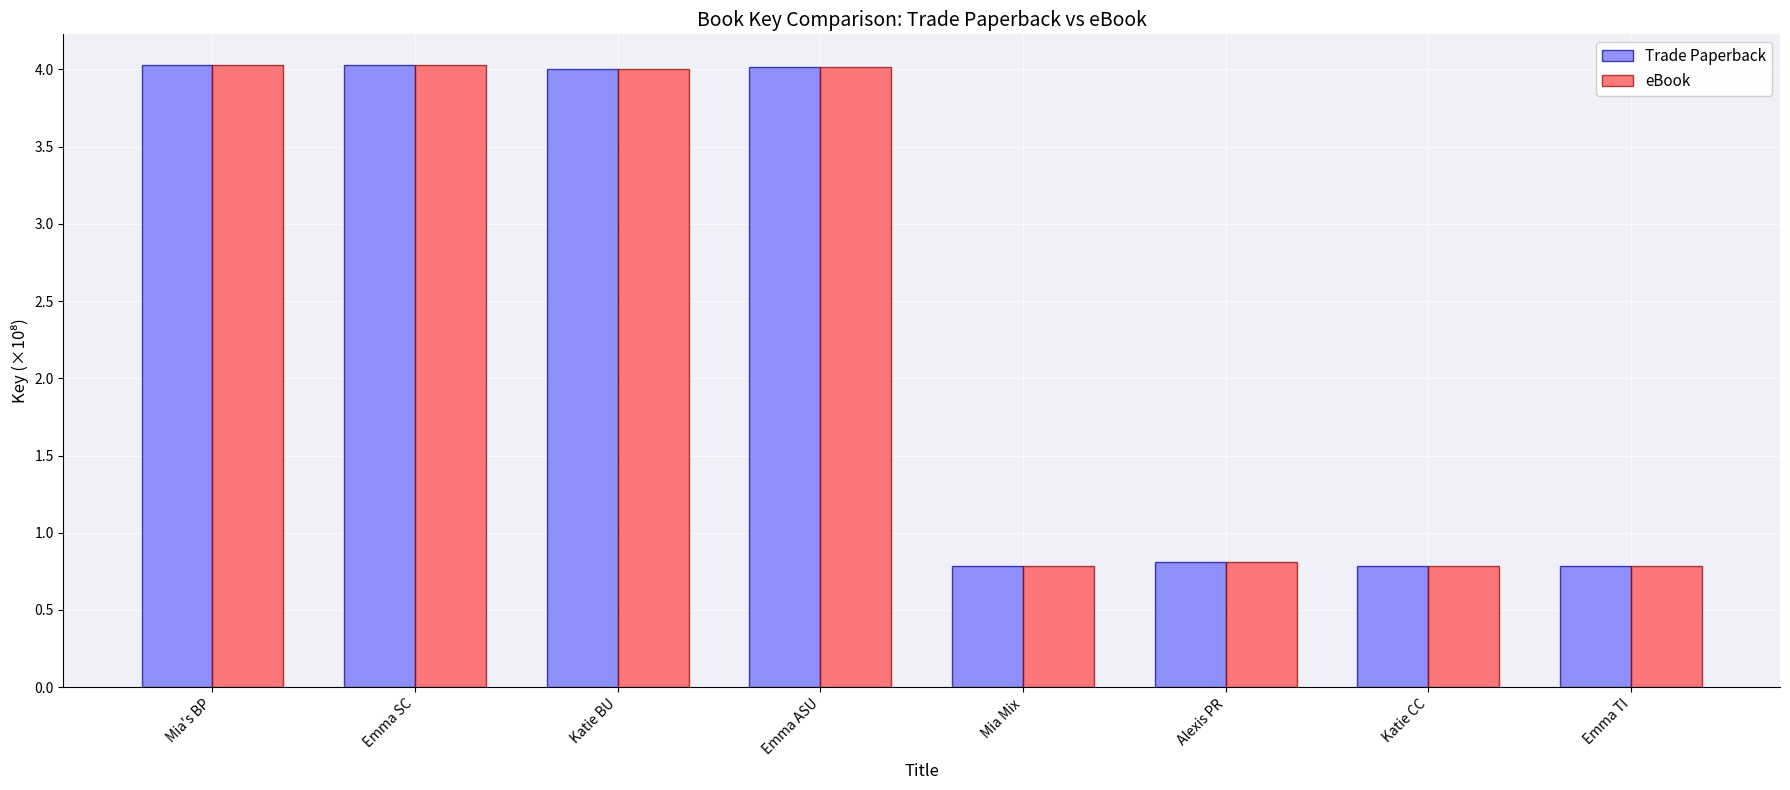

What is the sum of the Trade Paperback values at Katie CC and Mia Mix?

1.6